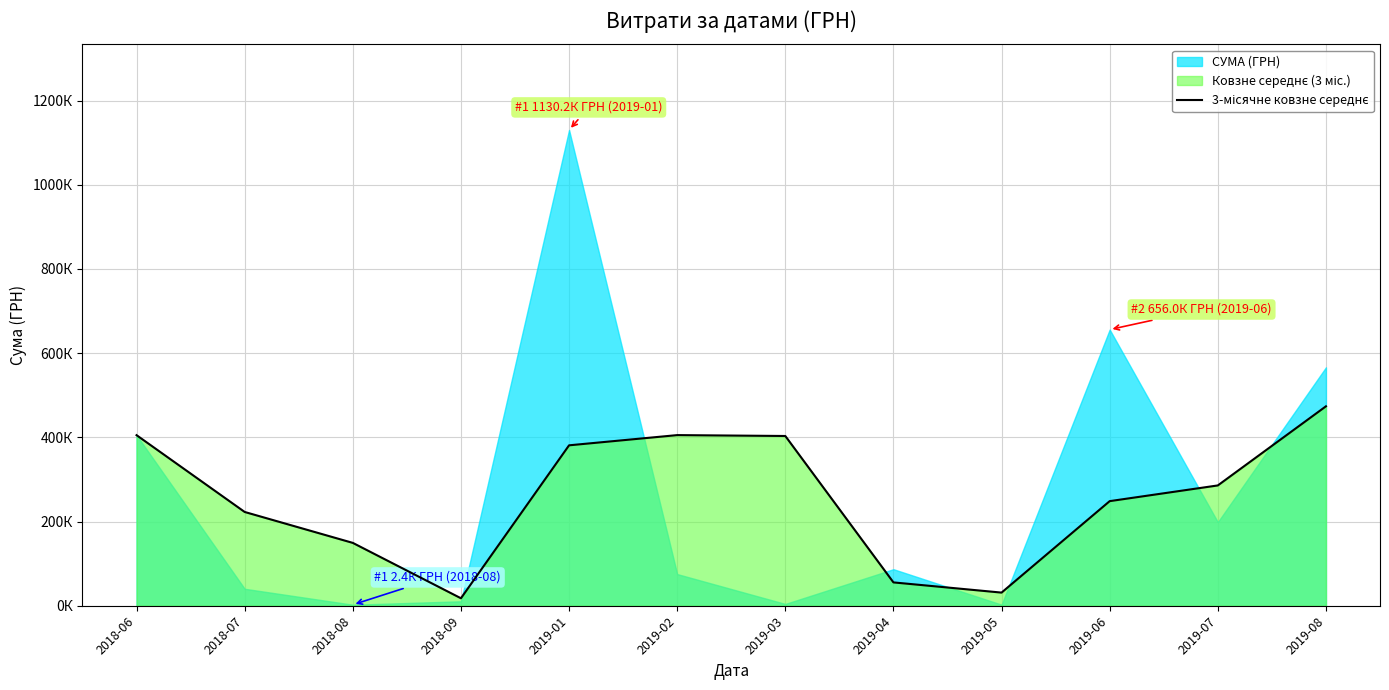

What is the change in value from 2019-07 to 2019-08?

+187935.8